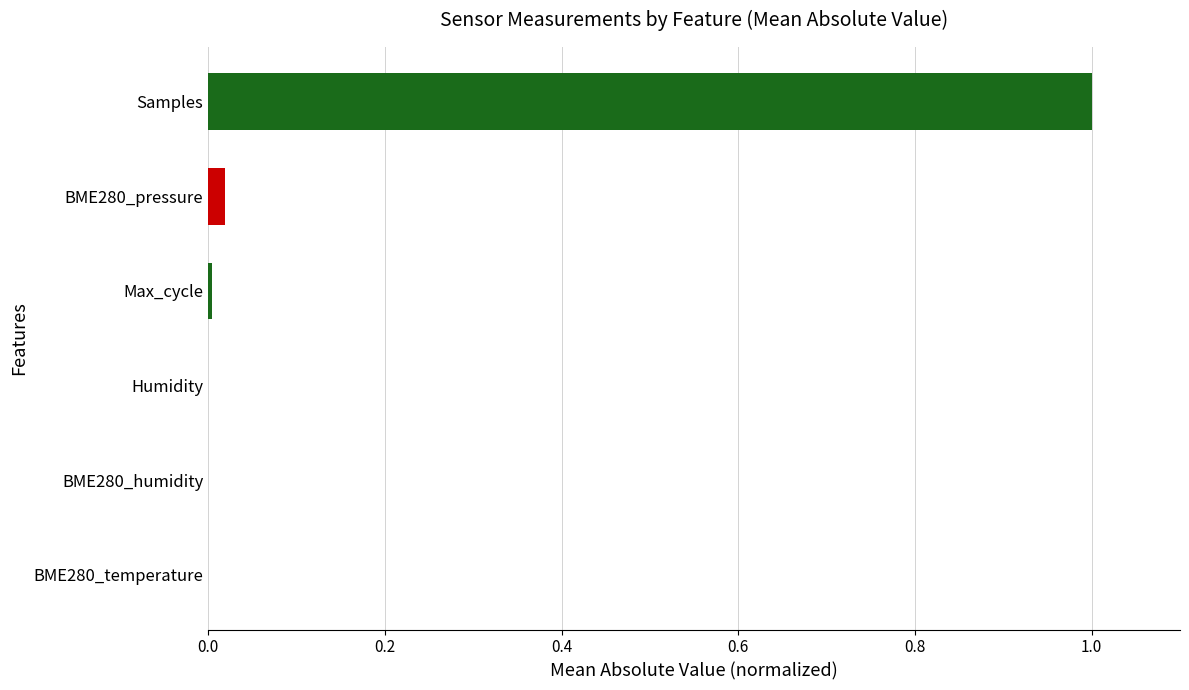

True or false: the data shows 0.5 at Samples.

False